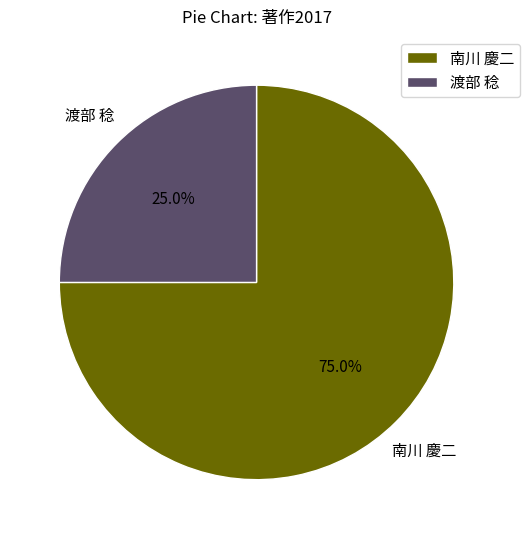

What percentage is the 南川 慶二 slice, to the nearest percent?

75%